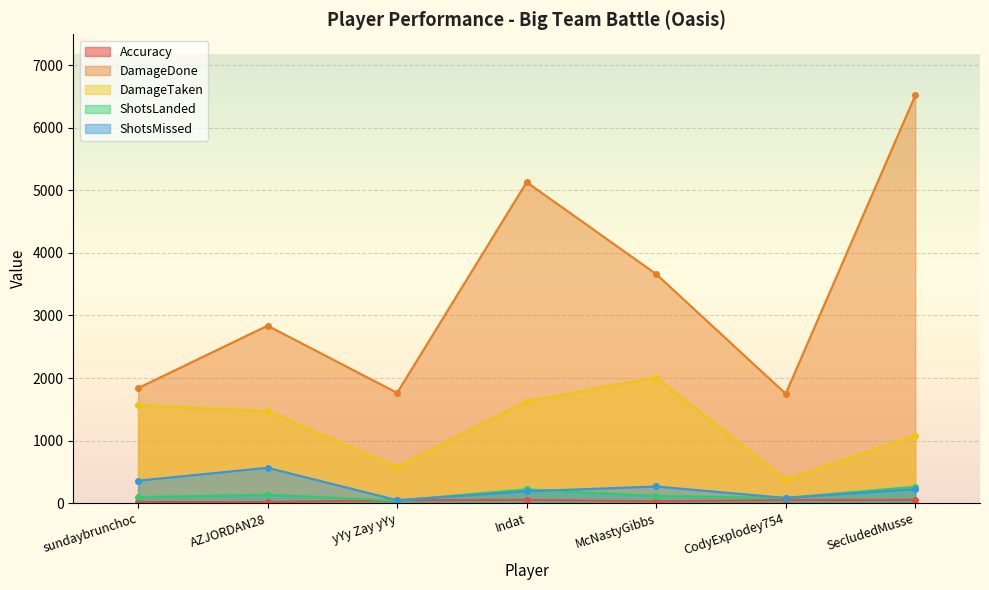

Does the chart display data point markers on the line(s)?

Yes